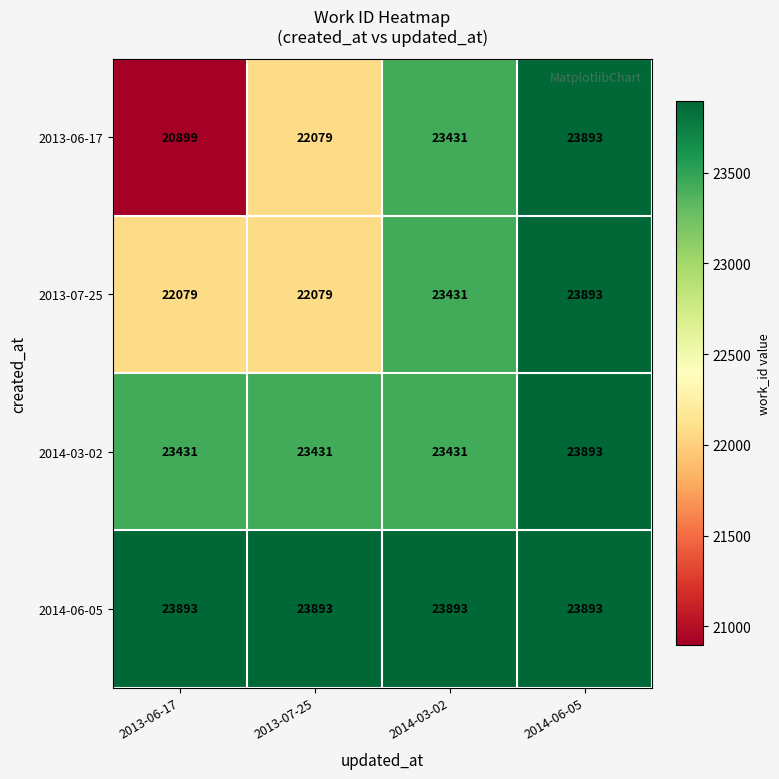

Which series has the widest spread of values?

2013-06-17